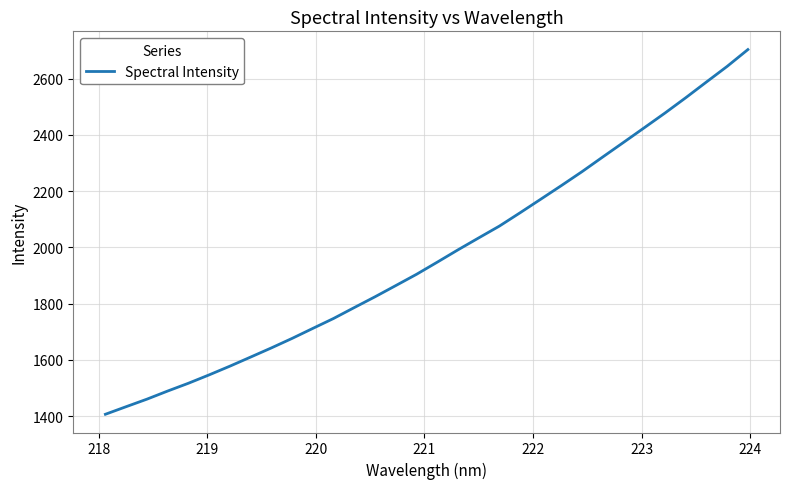

Does the chart display data point markers on the line(s)?

No